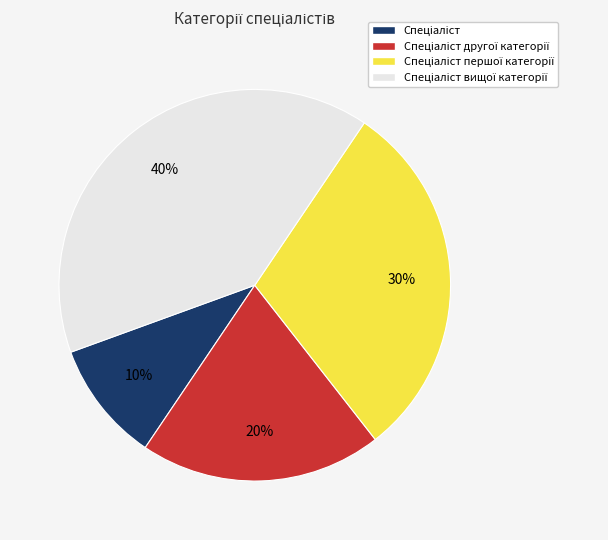

To the nearest percent, what is the difference between the largest and smallest slice percentages?

30%